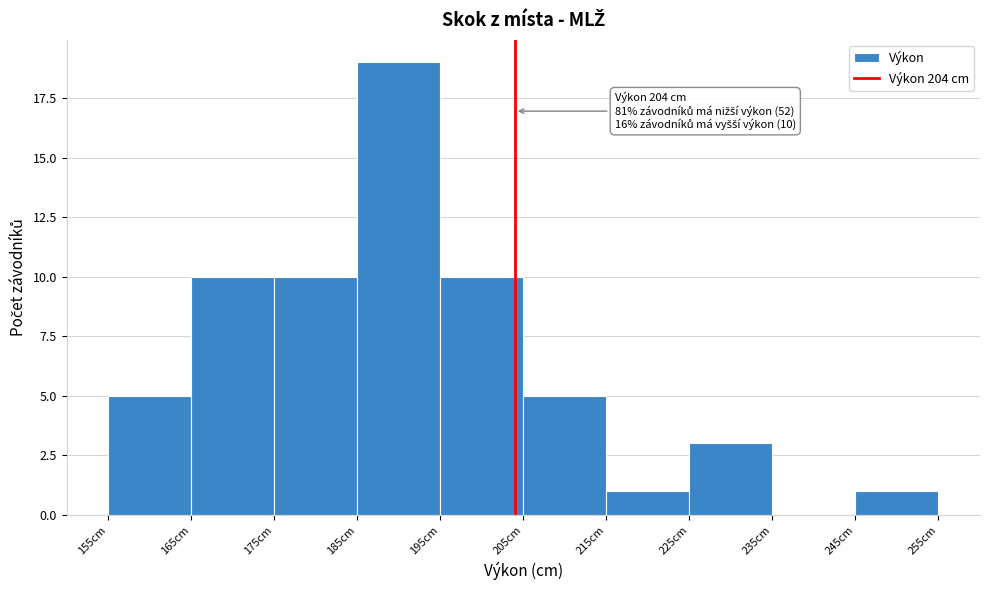

Which range on the x-axis has the tallest bar?

185 to 195